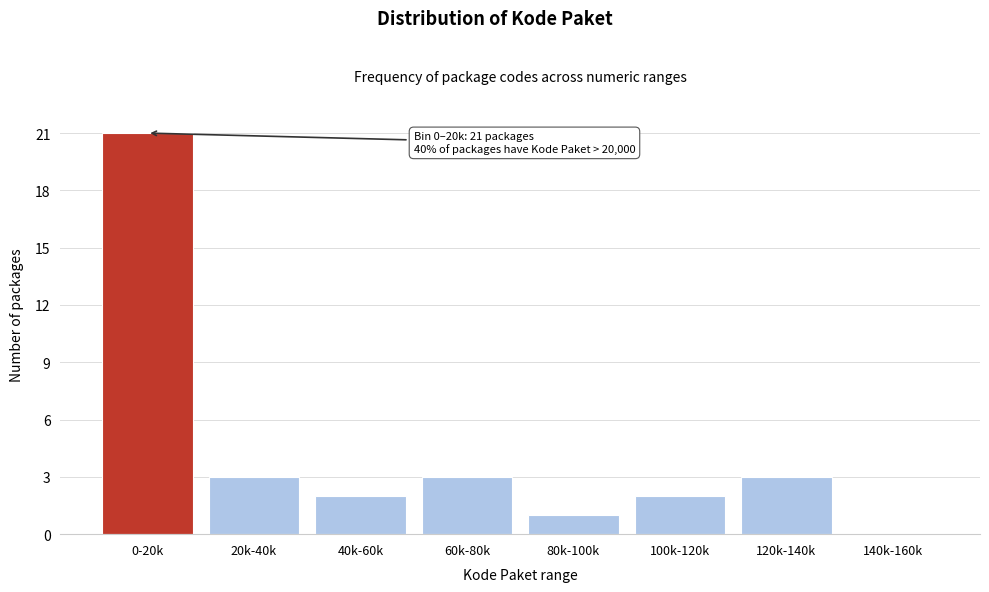

What is the sum of all values?

35